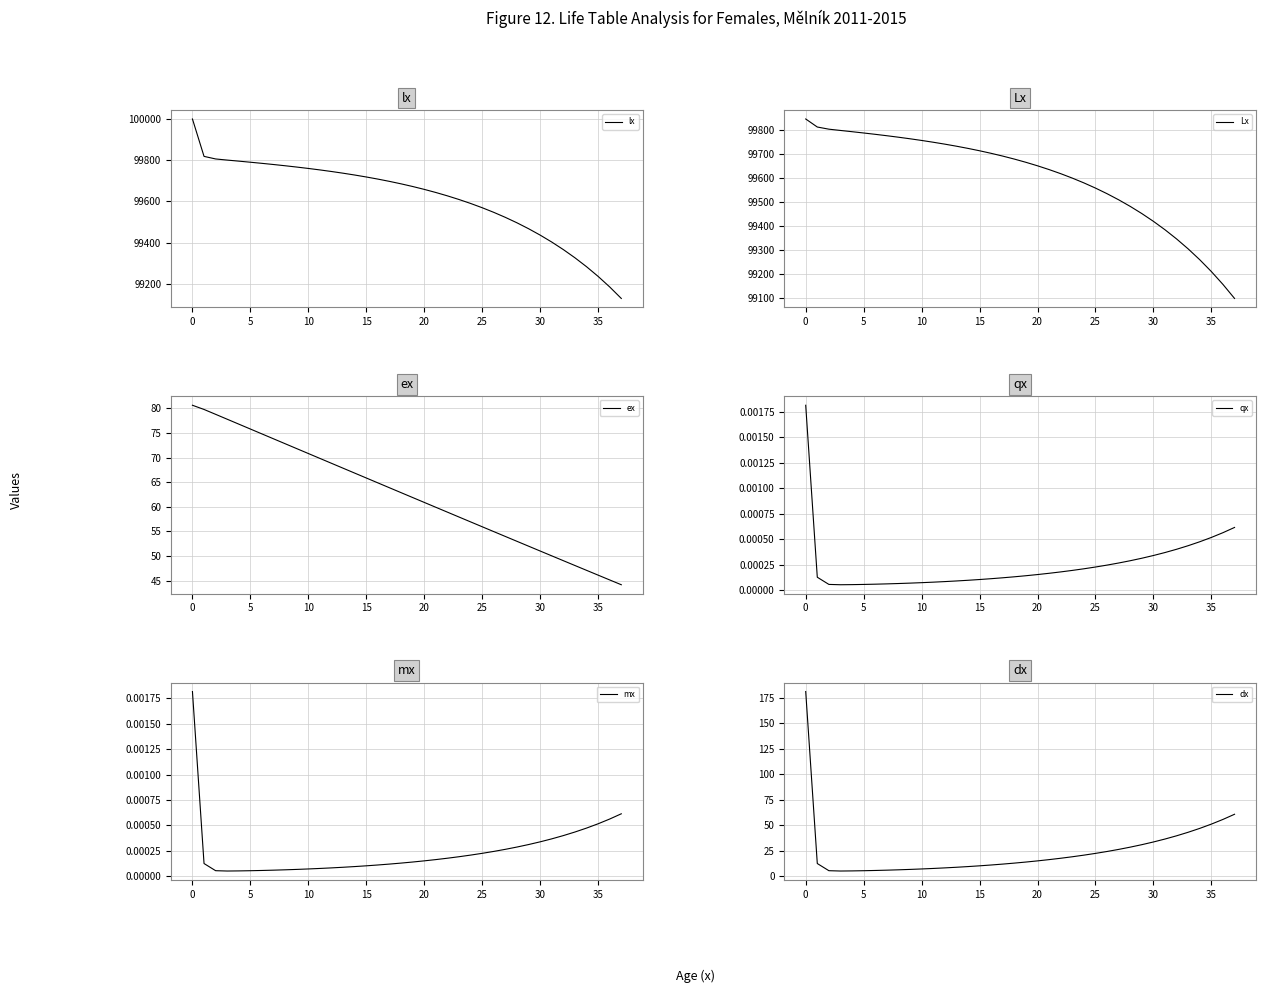

True or false: mx and Lx intersect in this chart.

False